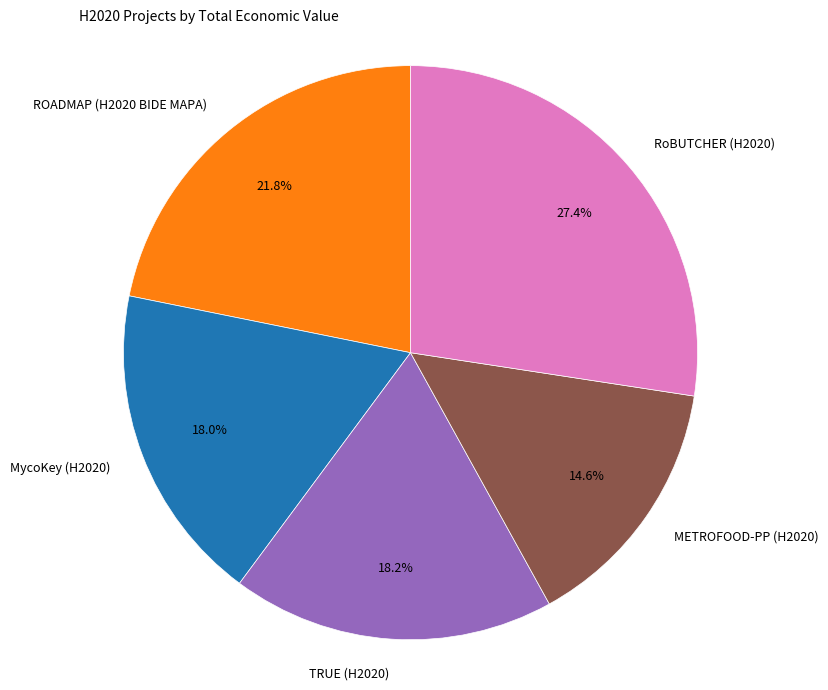

What percentage is the MycoKey (H2020) slice, to the nearest percent?

18%